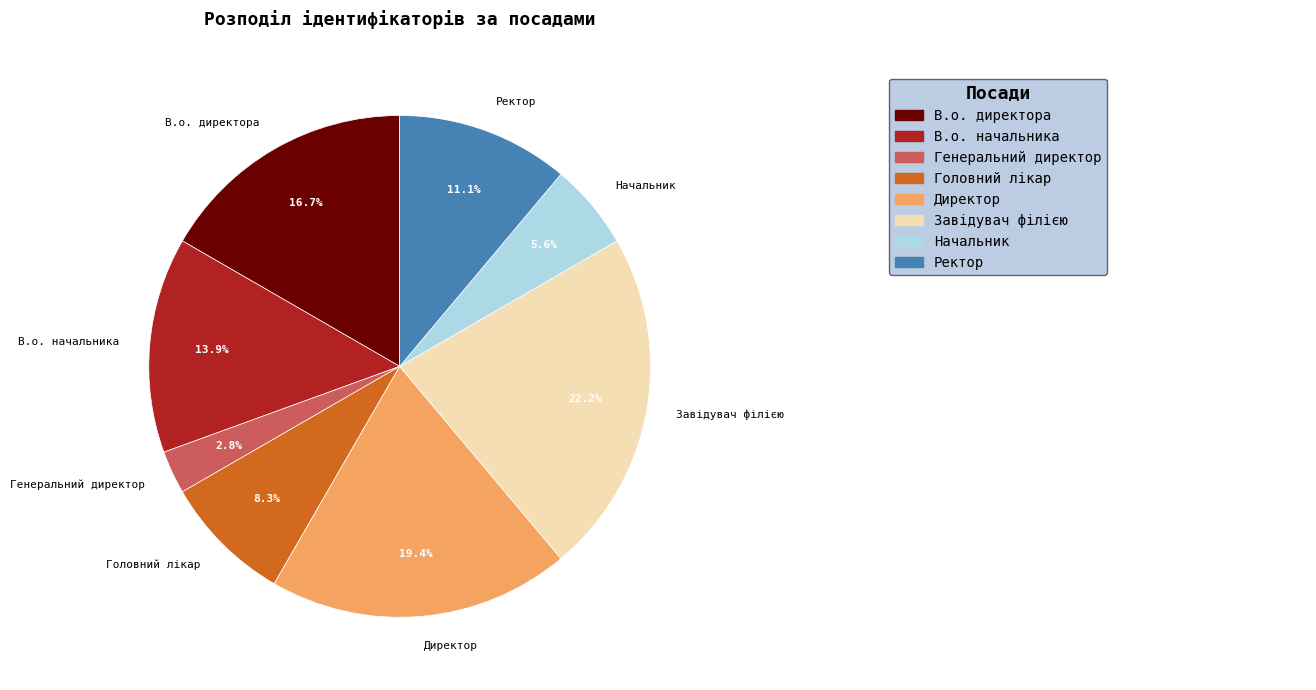

Is it true that Головний лікар is 8% of the pie?

True